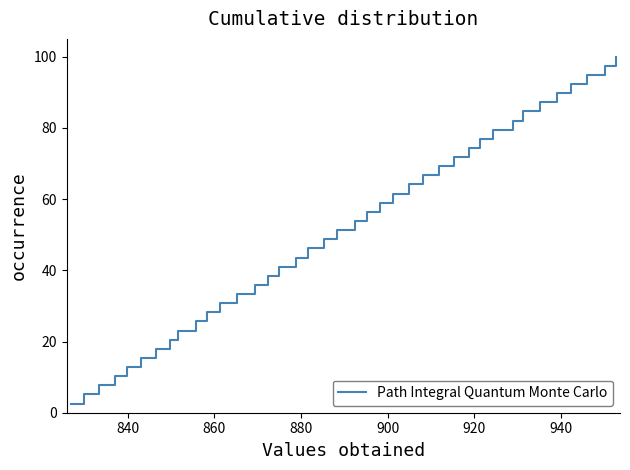

Reading left to right, extract all data points from this chart.

2.6	5.1	7.7	10.3	12.8	15.4	17.9	20.5	23.1	25.6	28.2	30.8	33.3	35.9	38.5	41.0	43.6	46.2	48.7	51.3	53.8	56.4	59.0	61.5	64.1	66.7	69.2	71.8	74.4	76.9	79.5	82.1	84.6	87.2	89.7	92.3	94.9	97.4	100.0